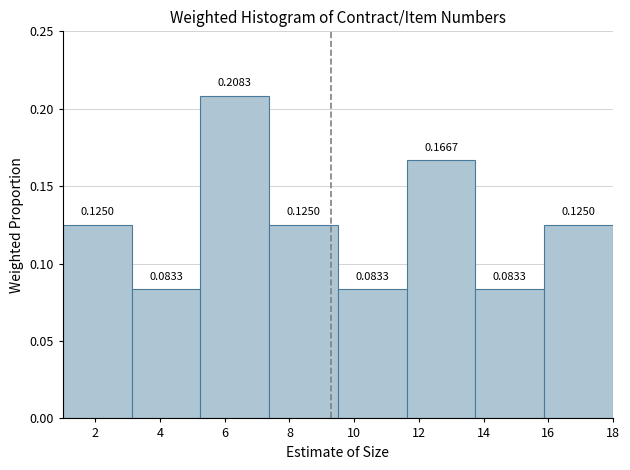

Over which range of the x-axis is the bar tallest?

5.2 to 7.4